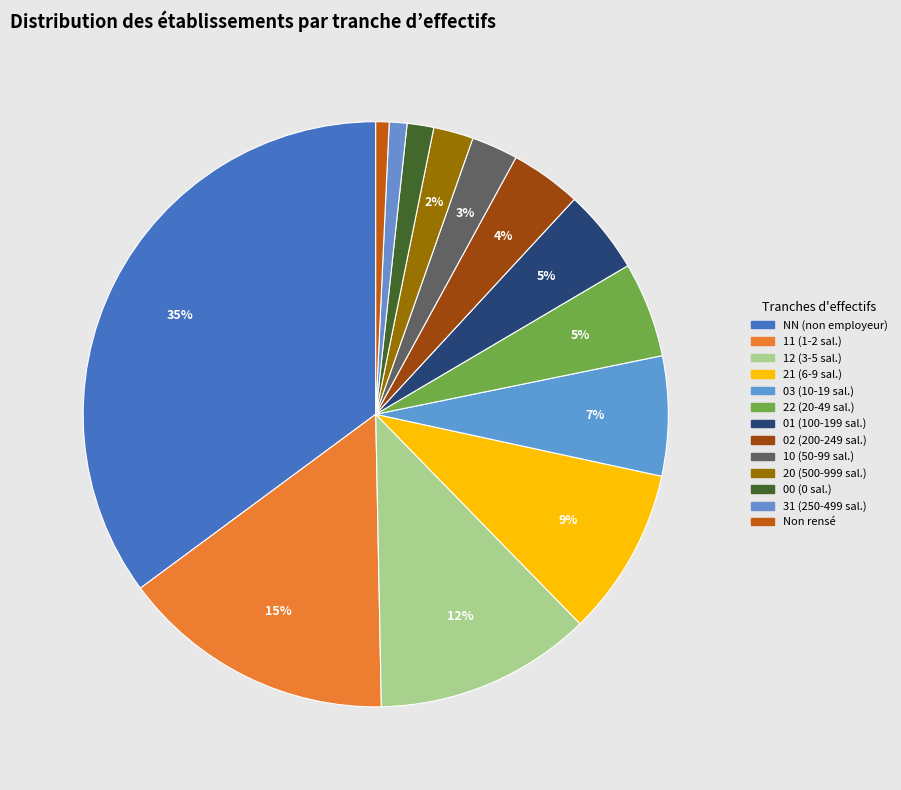

How many slices are in this pie chart?

13